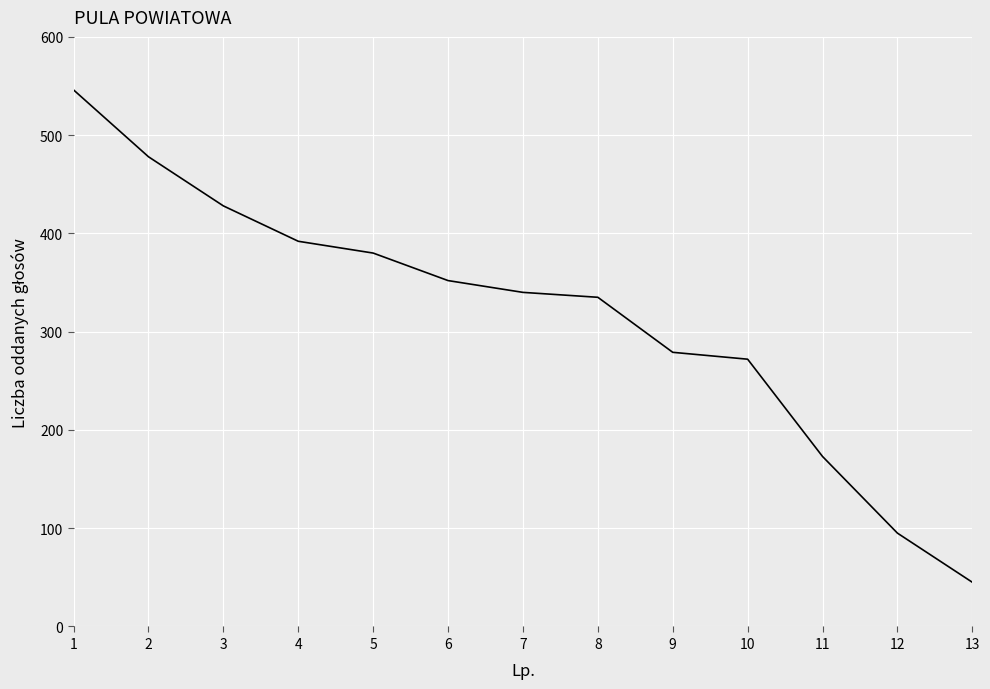

The value at 7 is 340. True or false?

True